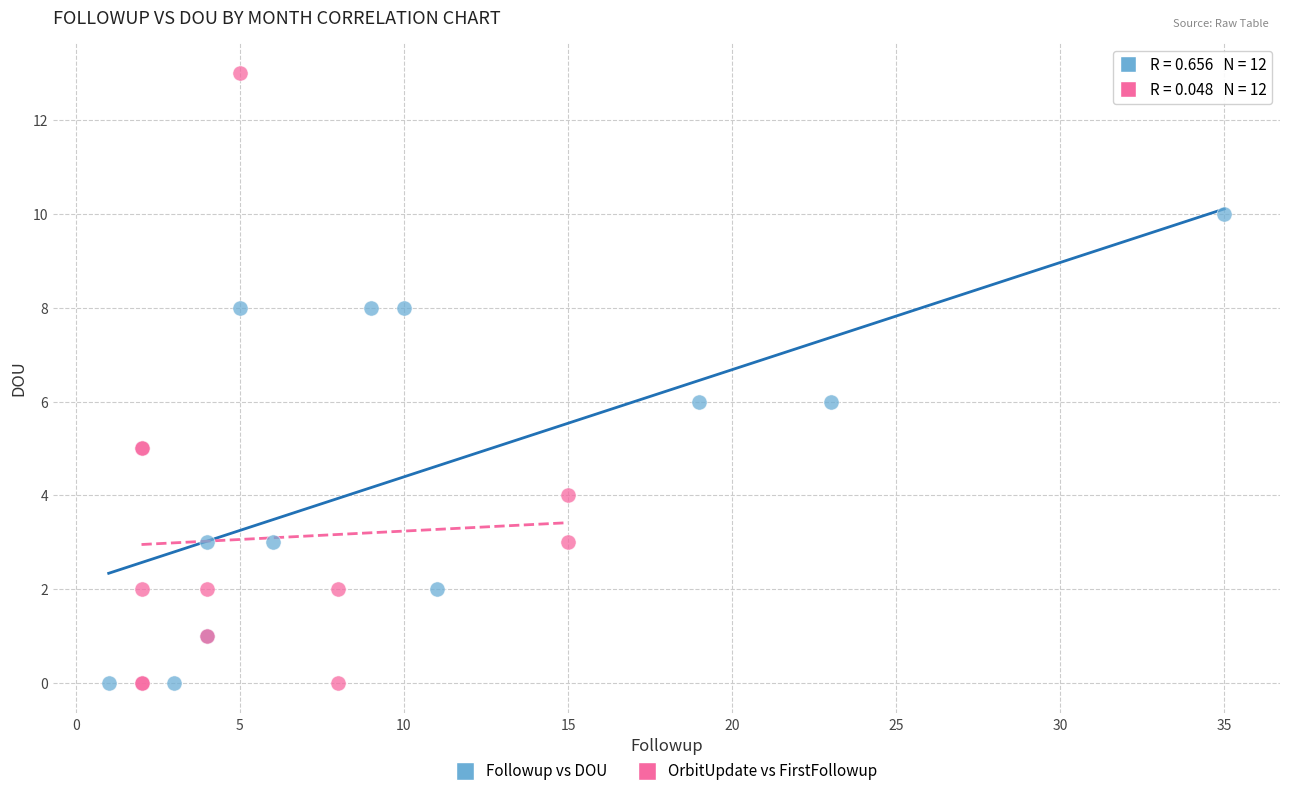

Which series has the widest spread of Y values?

OrbitUpdate vs FirstFollowup